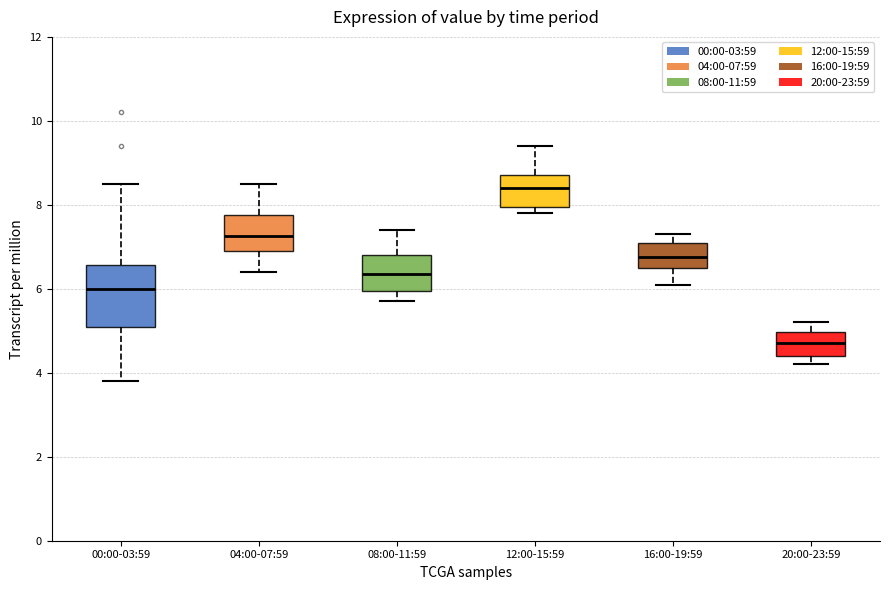

Where does the upper whisker of the box for 04:00-07:59 end on the y-axis? The values are not printed on the chart, so give them approximately, as read against the axis.

8.6